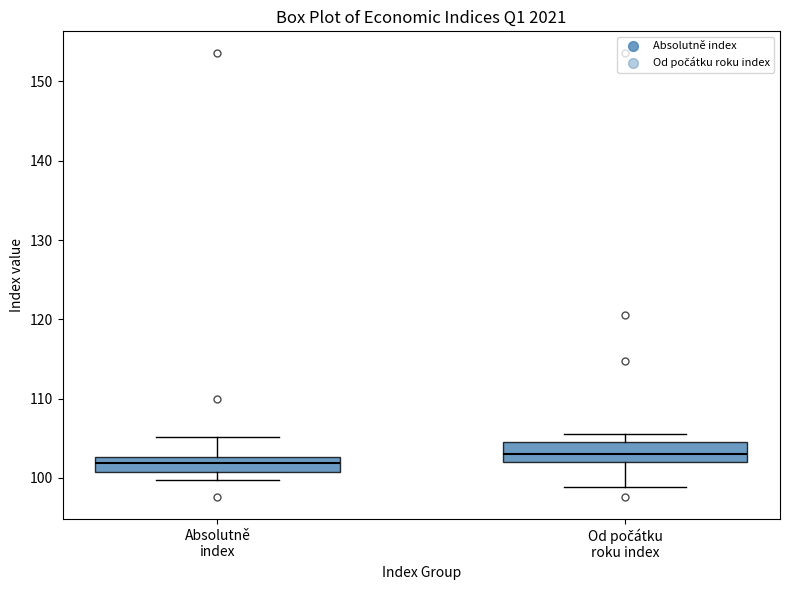

Which box's median line is the lowest?

Absolutně index